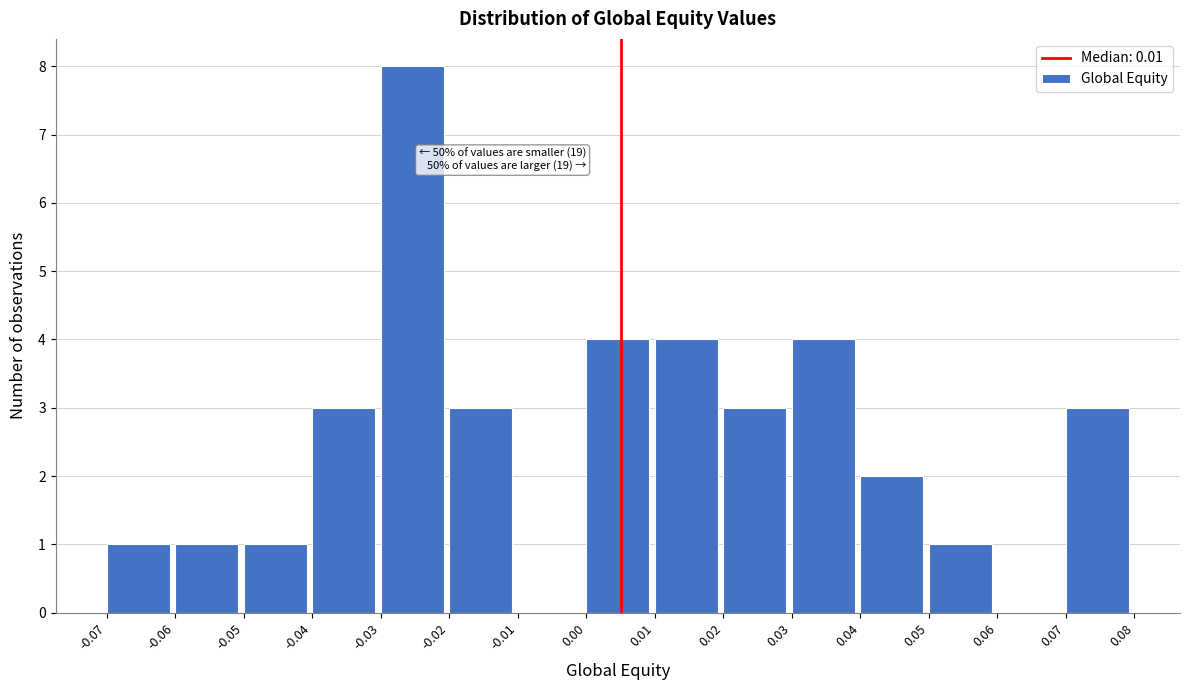

Which range on the x-axis has the tallest bar?

-0.03 to -0.02